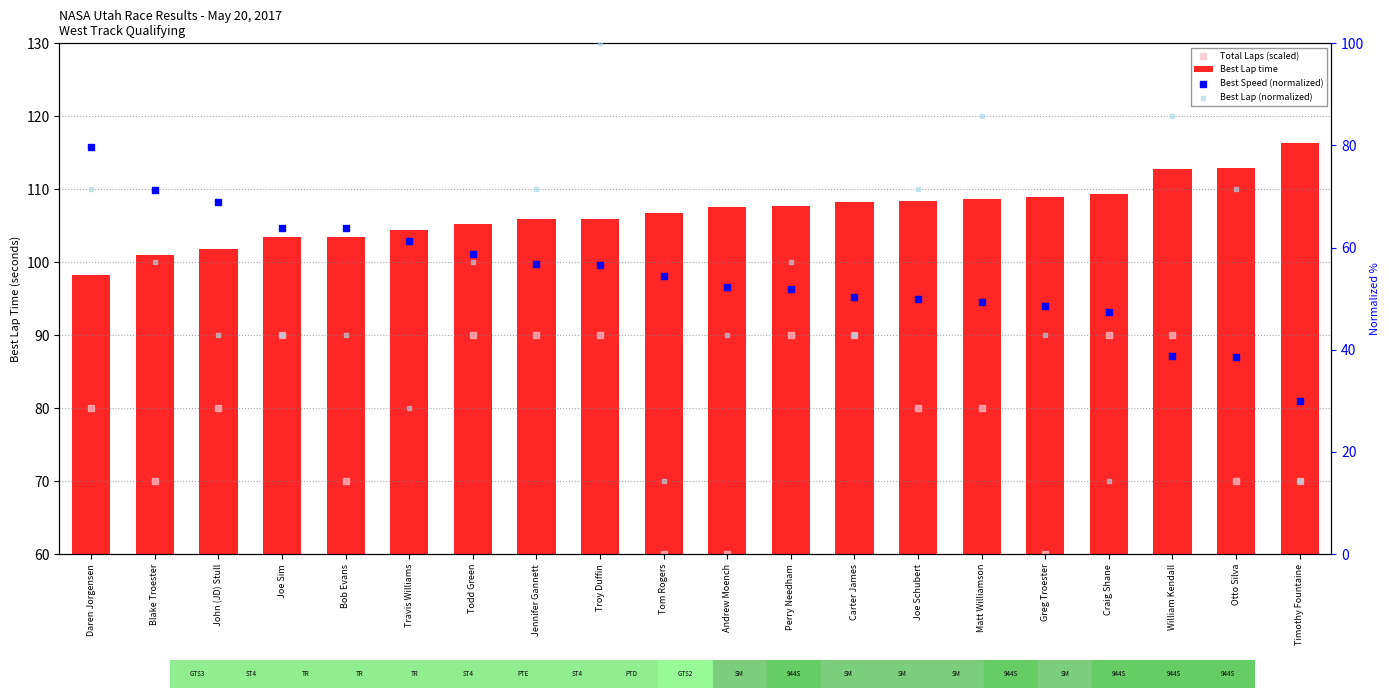

Which series has the largest total across all categories?

Best Lap time